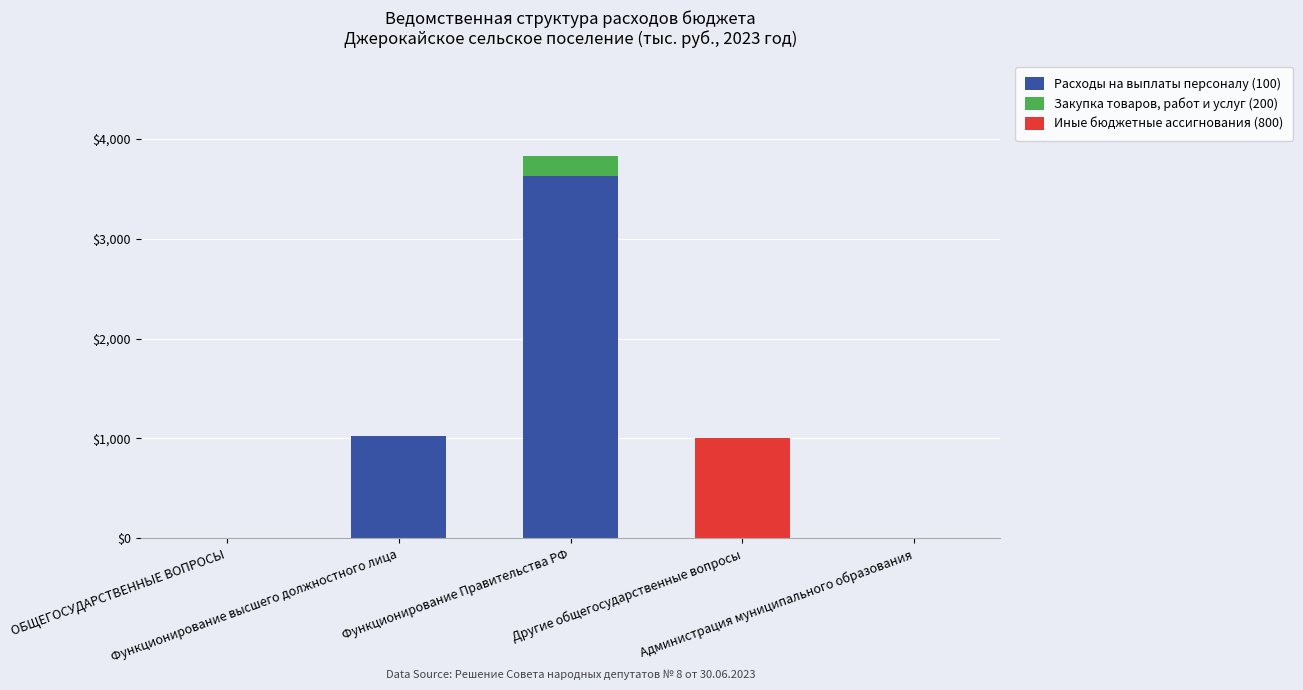

What is the highest value of the Расходы на выплаты персоналу (100) series?

3623.5